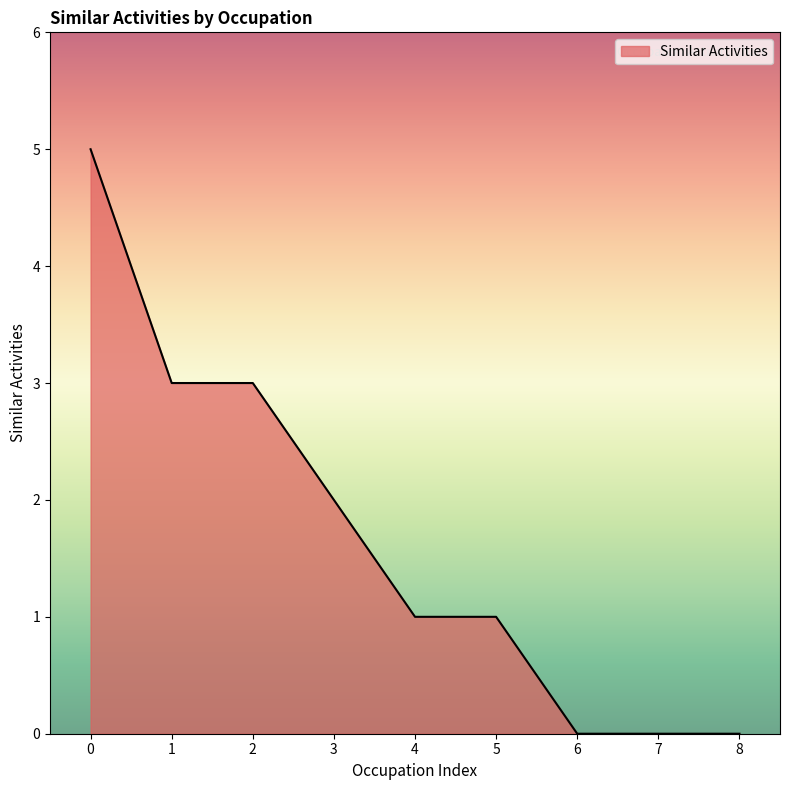

What is the difference between the maximum and minimum values?

5